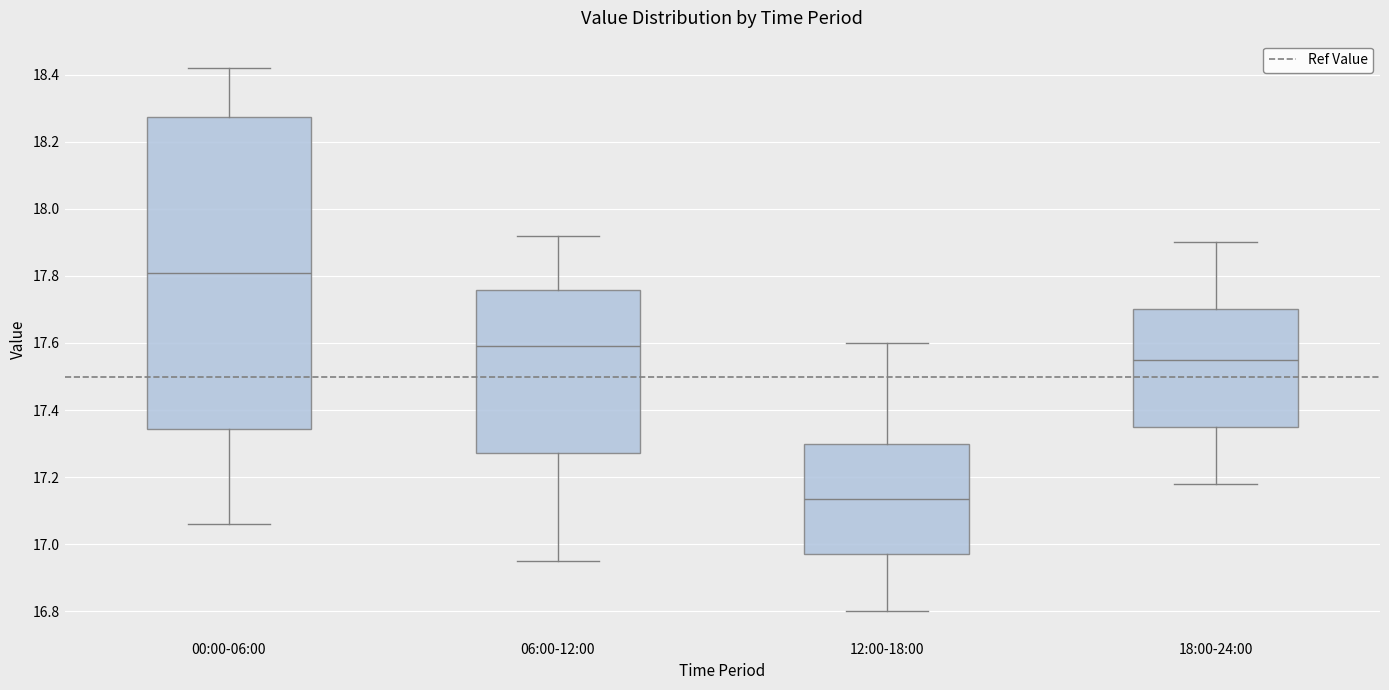

Comparing the boxes themselves (not the whiskers), which one is the tallest?

00:00-06:00